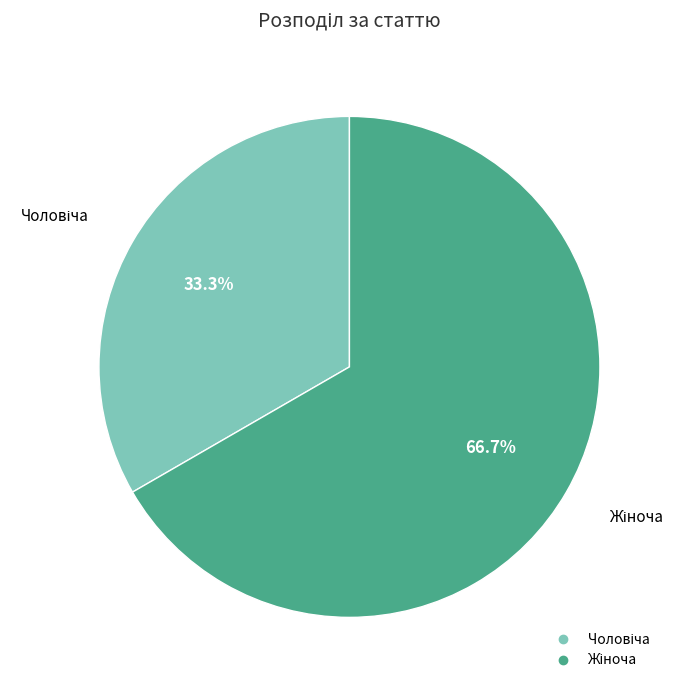

To the nearest percent, what is the average slice percentage?

50%